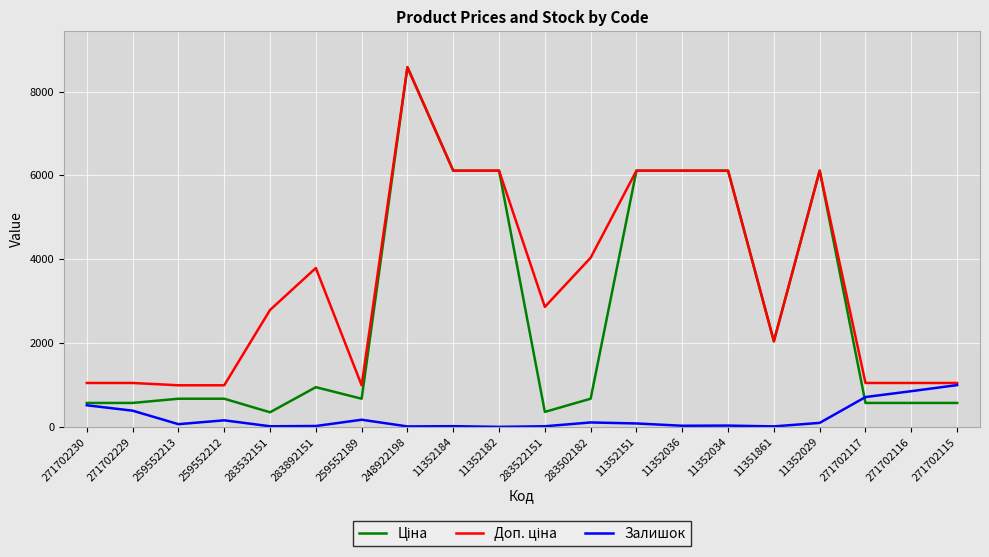

At which category is the sum across all series the highest?

248922198